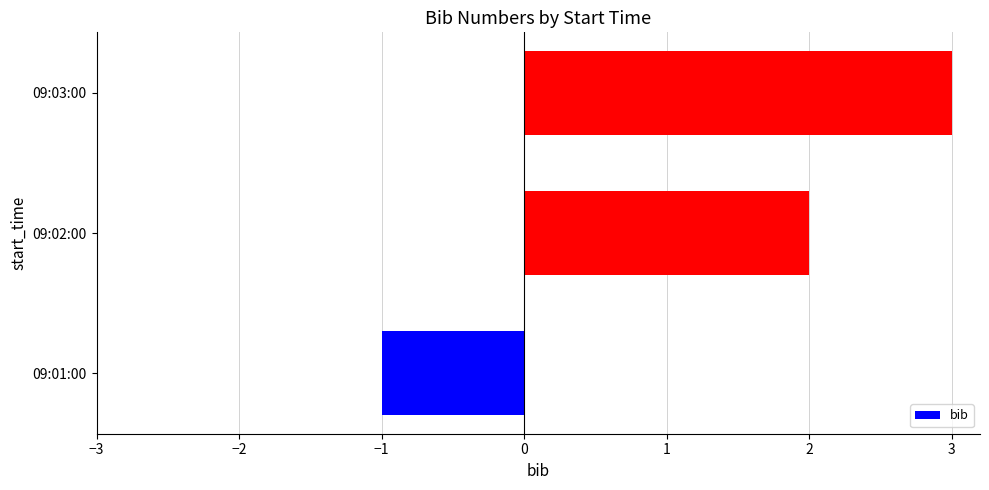

What is the change in value from 09:01:00 to 09:03:00?

+4